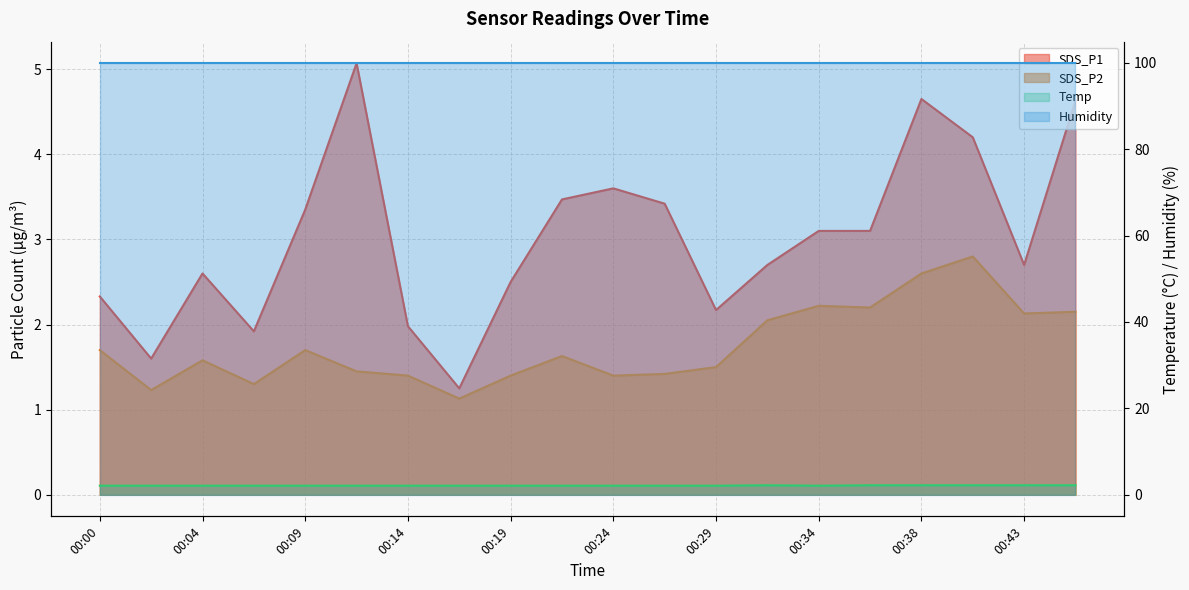

After their last crossing, which series has the higher values: Temp or SDS_P2?

Temp